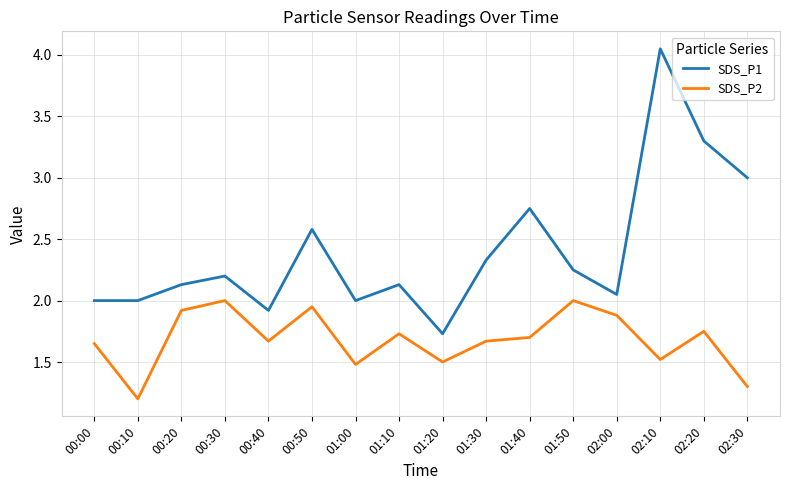

In SDS_P1, how many points are higher than both neighbors (excluding endpoints)?

5